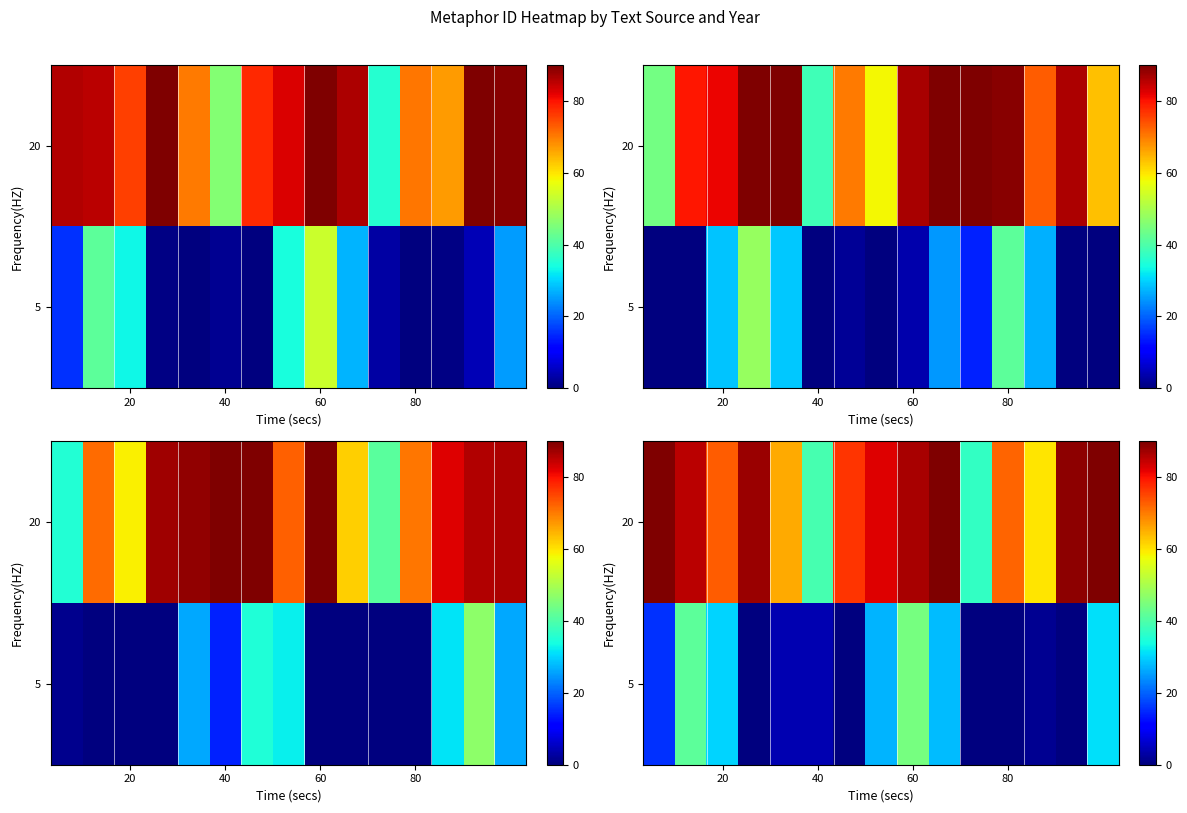

At which category is the sum across all series the highest?

60